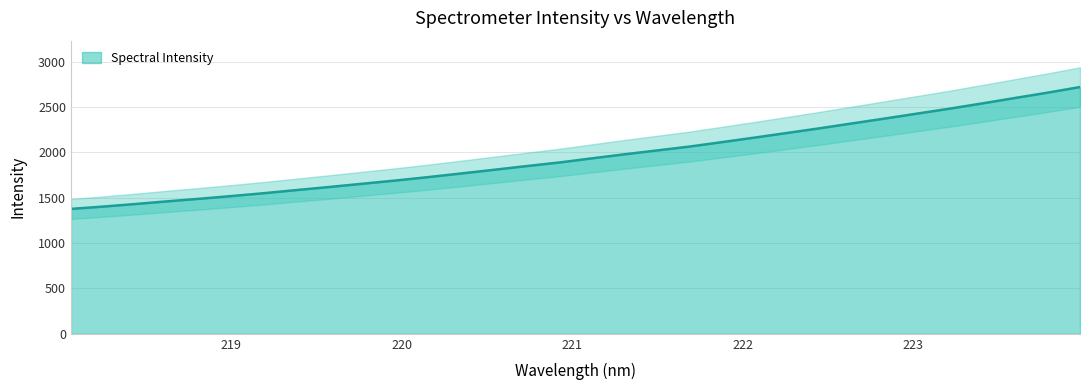

List the labels in order of value, smallest first.

218.0596, 218.2508, 218.442, 218.6332, 218.8244, 219.0156, 219.2067, 219.3979, 219.589, 219.7801, 219.9712, 220.1623, 220.3533, 220.5444, 220.7354, 220.9264, 221.1174, 221.3083, 221.4993, 221.6902, 221.8812, 222.0721, 222.263, 222.4538, 222.6447, 222.8355, 223.0264, 223.2172, 223.408, 223.5987, 223.7895, 223.9802